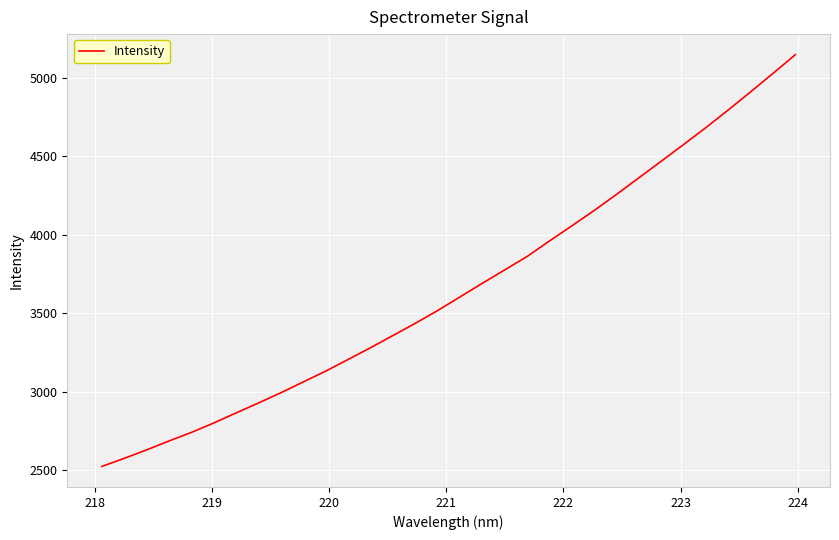

Does the chart display data point markers on the line(s)?

No